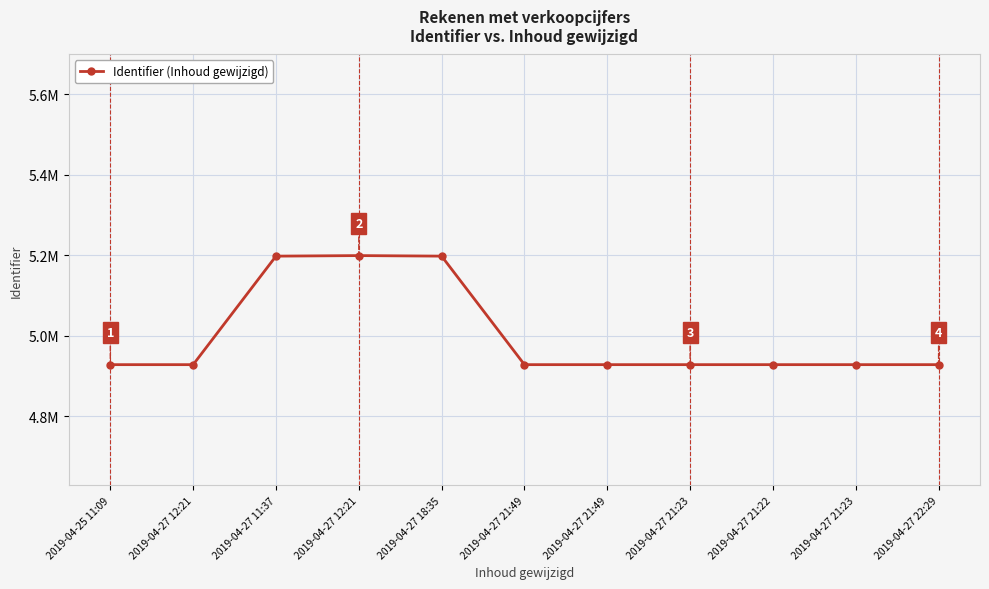

Does the chart have visible grid lines?

Yes